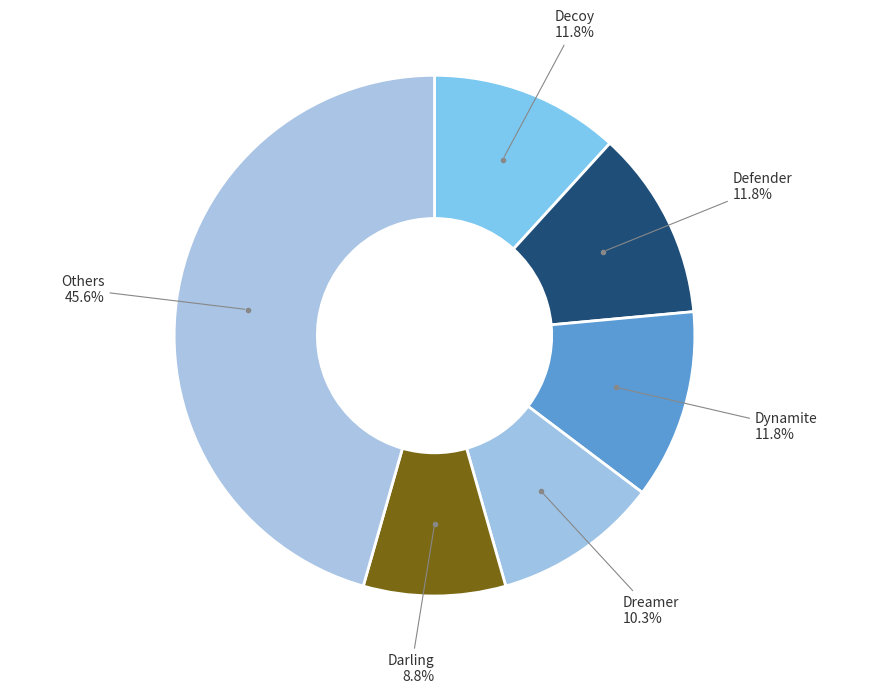

How many slices are in this pie chart?

6